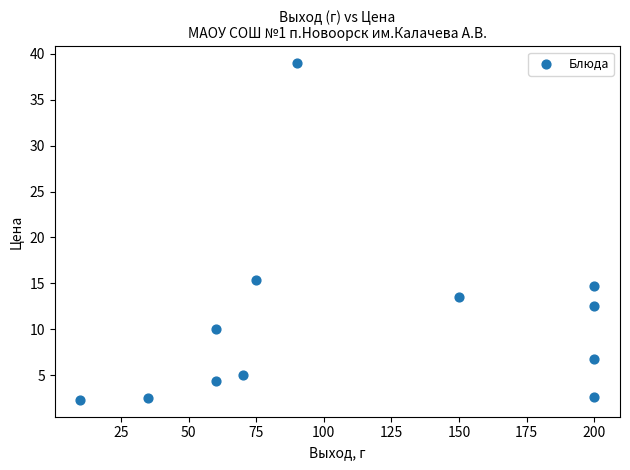

What Y value in the scatter plot is closest to 20?

15.4